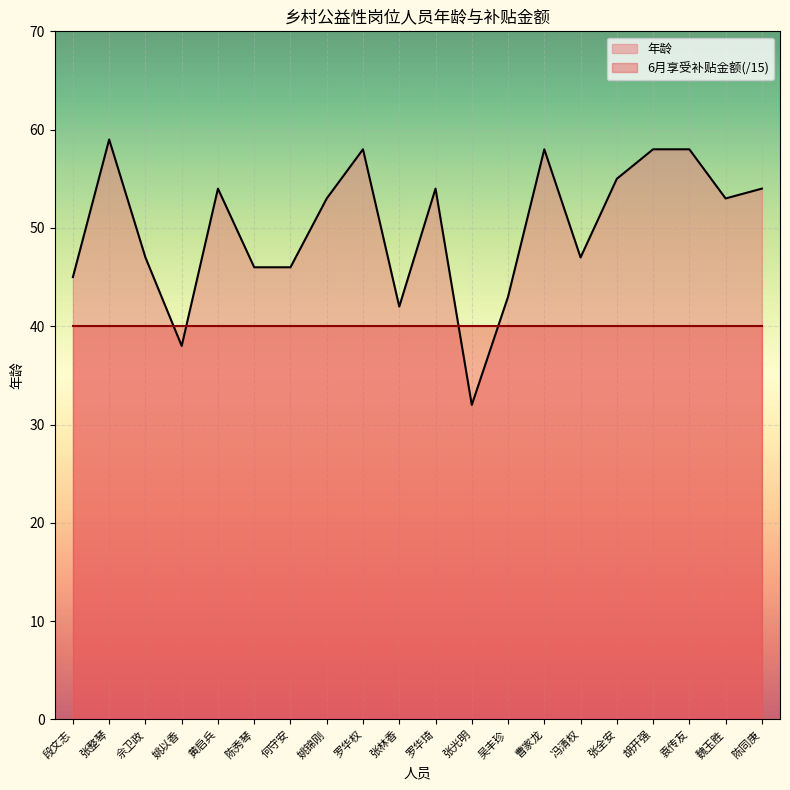

How many lines are shown in the chart?

2